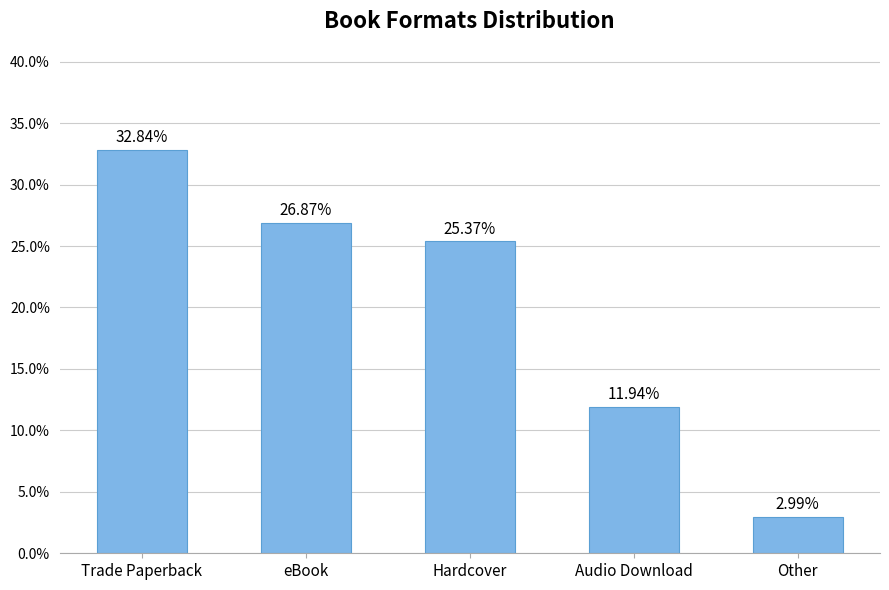

The value at Trade Paperback is 0.5. True or false?

False